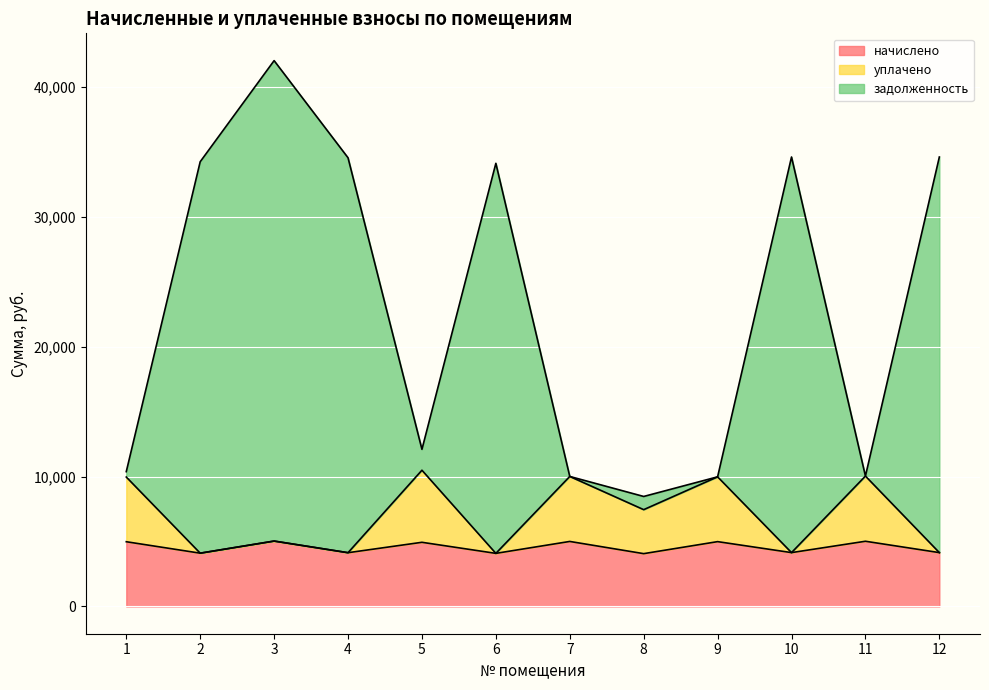

Which category has the lowest value in the задолженность series?

8